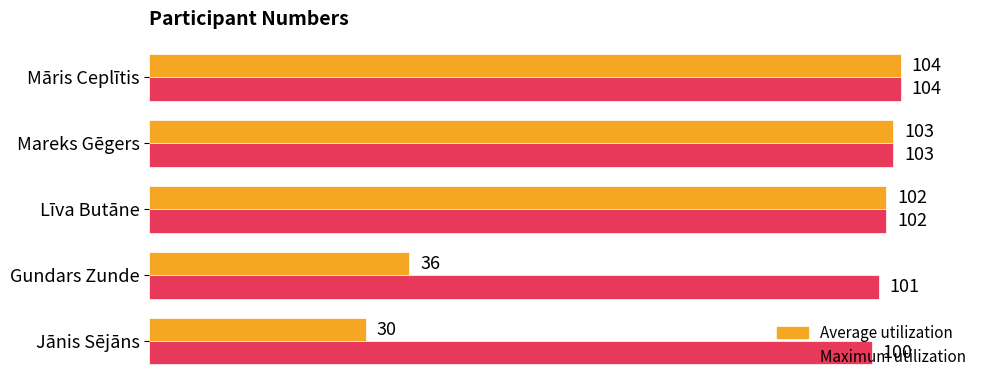

At which label is Average utilization closest to 67?

Gundars Zunde